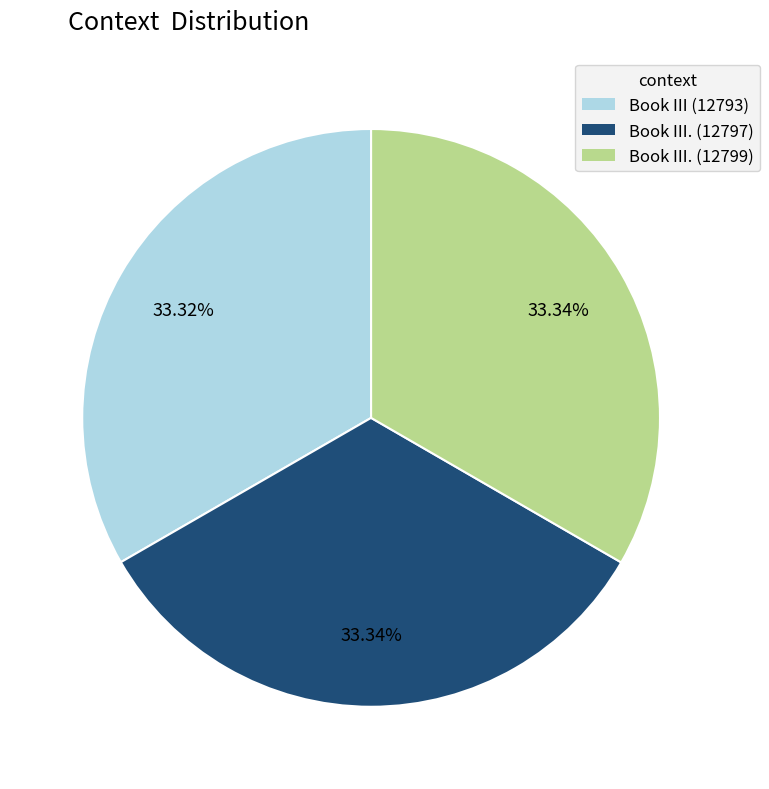

Does any single category account for the majority?

No